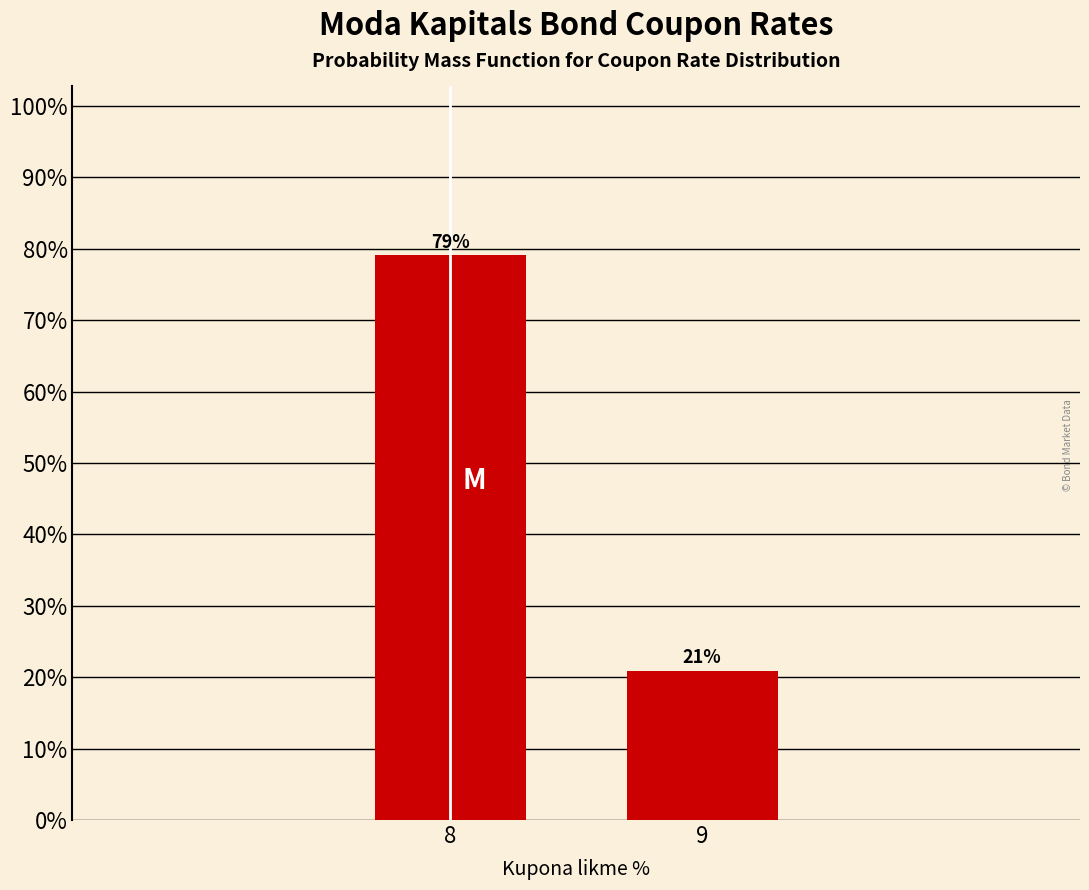

True or false: the data shows 12.6 at 9.

False